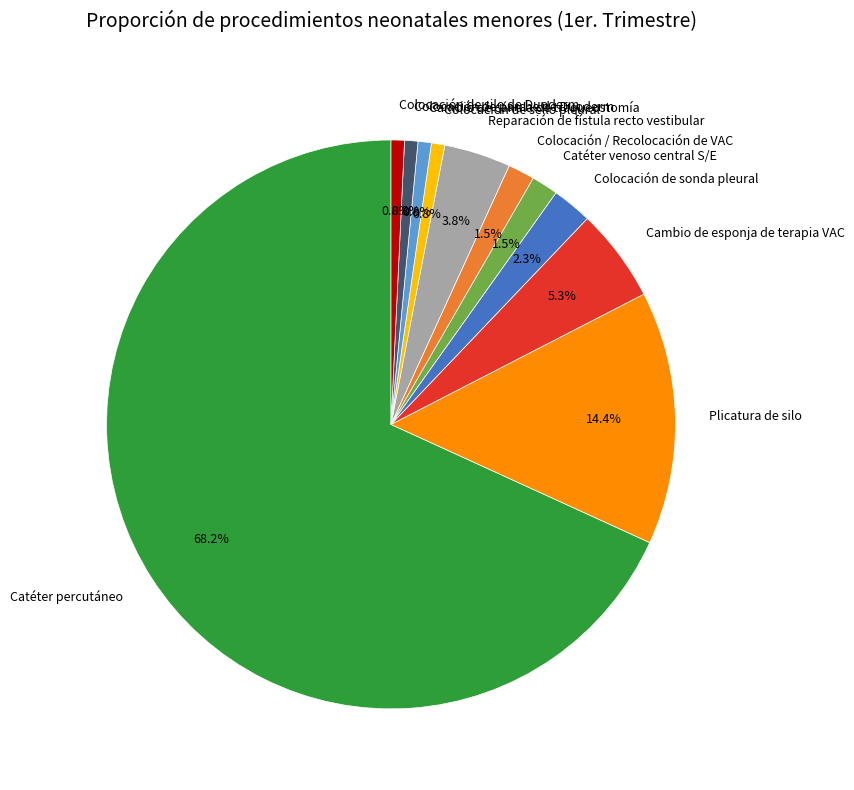

Is there any slice that represents more than half of the pie?

Yes